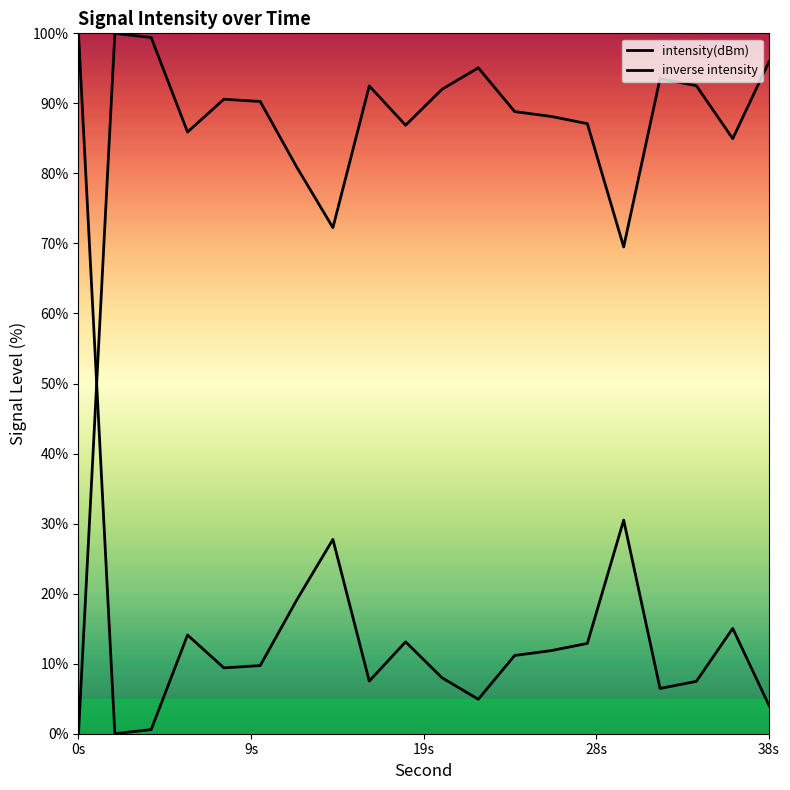

How many values in the intensity(dBm) series exceed 90?

10